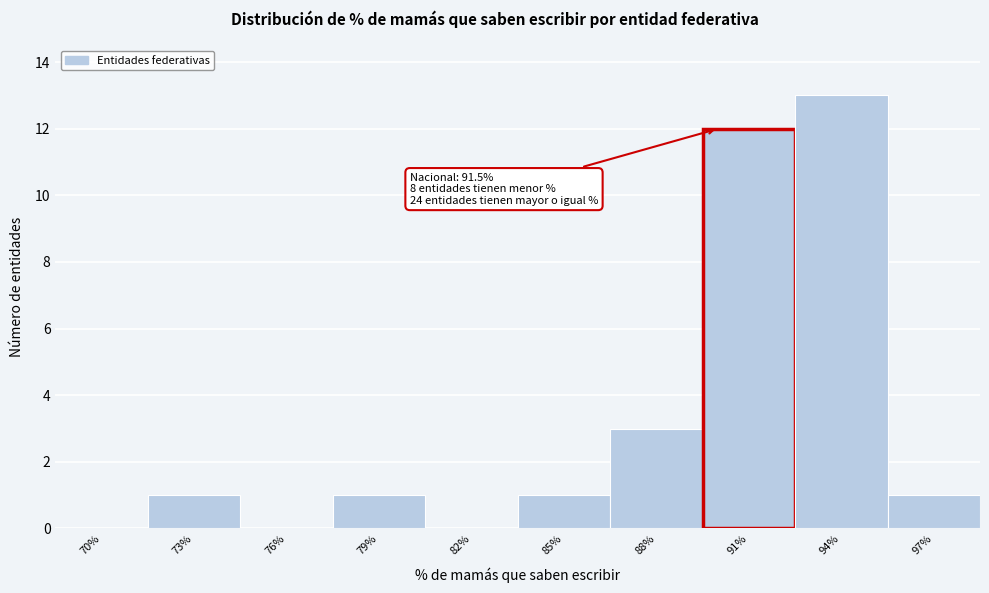

Reading left to right, extract all data points from this chart.

70%=0	73%=1	76%=0	79%=1	82%=0	85%=1	88%=3	91%=12	94%=13	97%=1